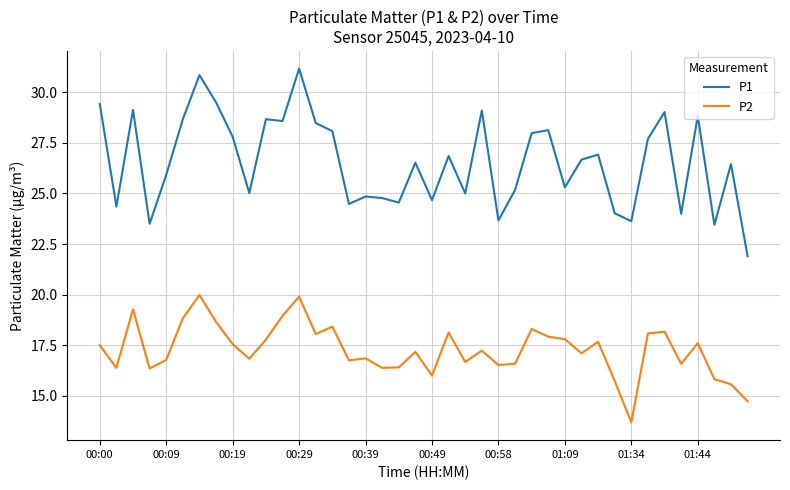

What is the average value of the P1 series?

26.6